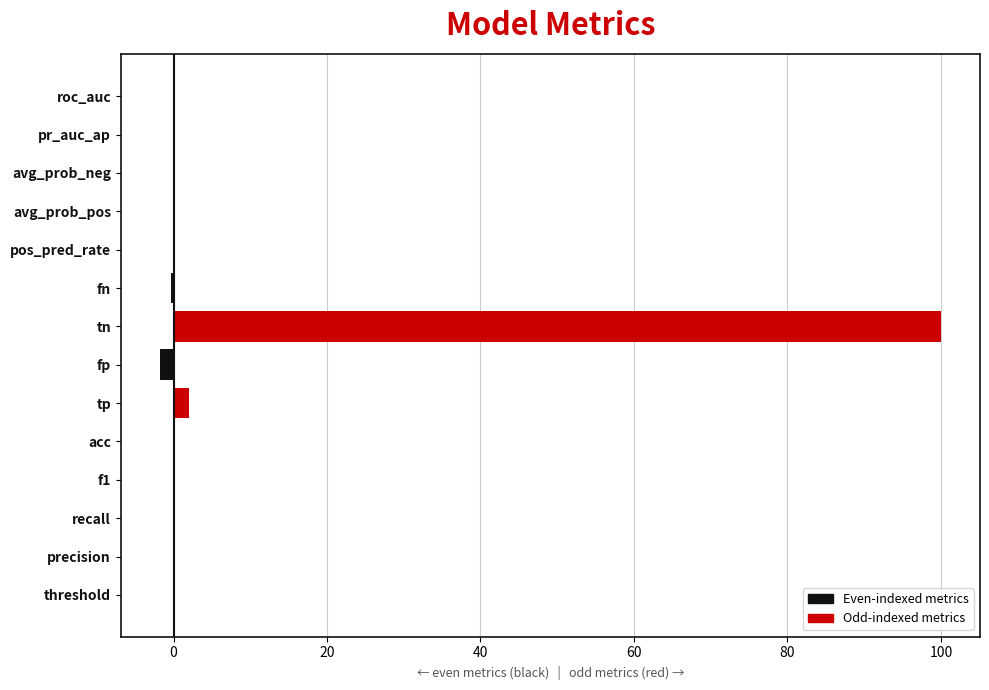

Which label corresponds to the largest value in the chart?

fp